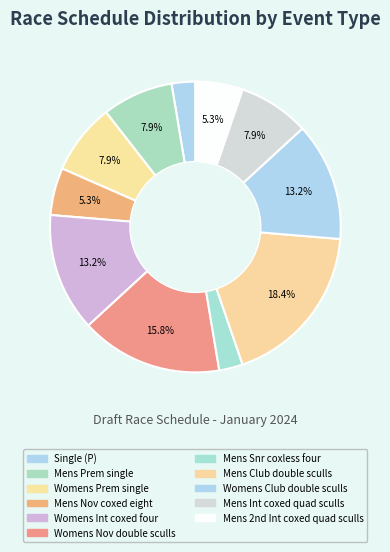

To the nearest percent, what is the average slice percentage?

9%